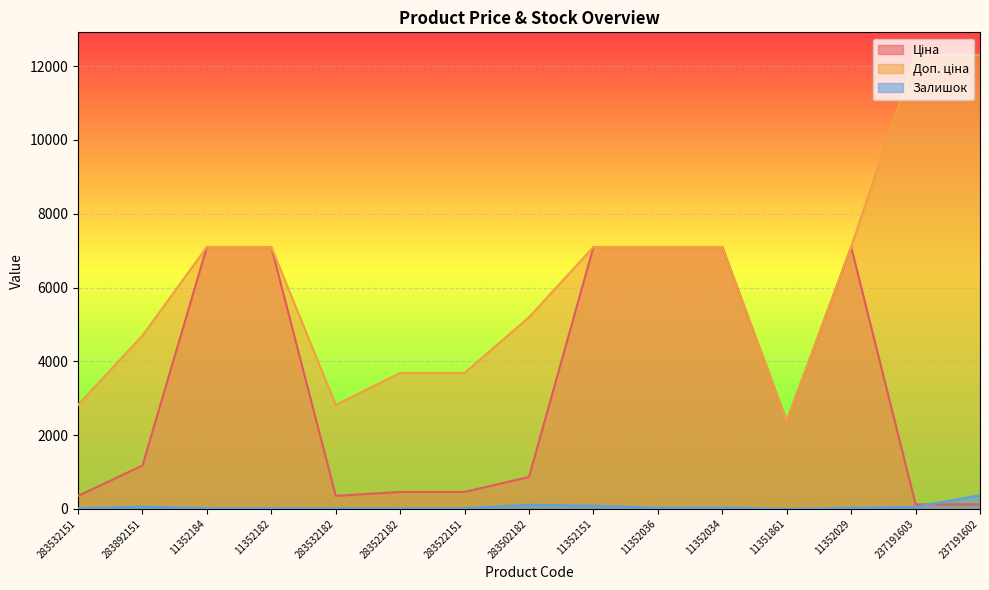

What is the maximum value for Ціна?

7098.8